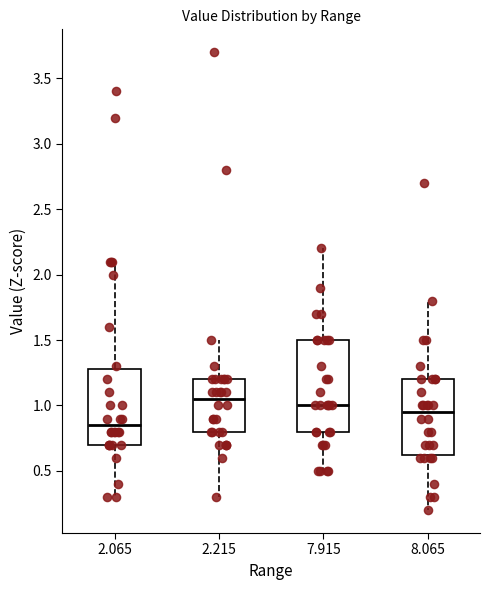

Where does the lower whisker of the box at x = 2.065 end on the y-axis? The values are not printed on the chart, so give them approximately, as read against the axis.

0.30